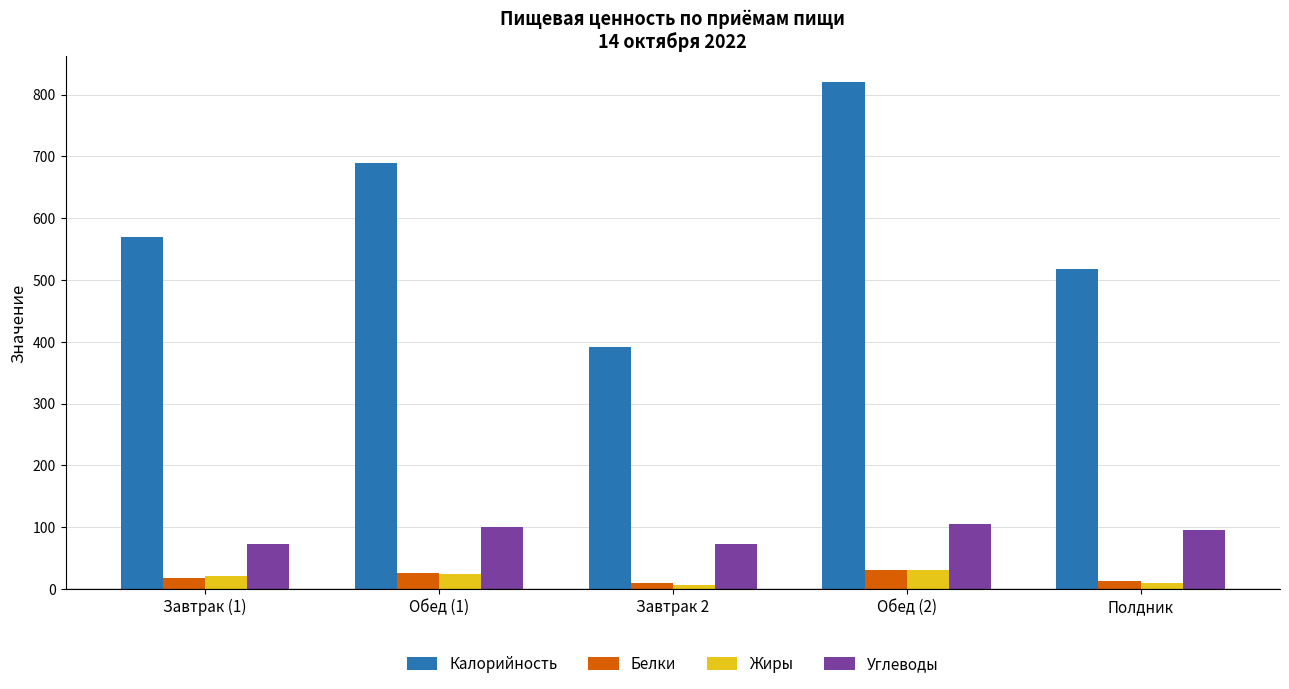

At which category is the sum across all series the highest?

Обед (2)